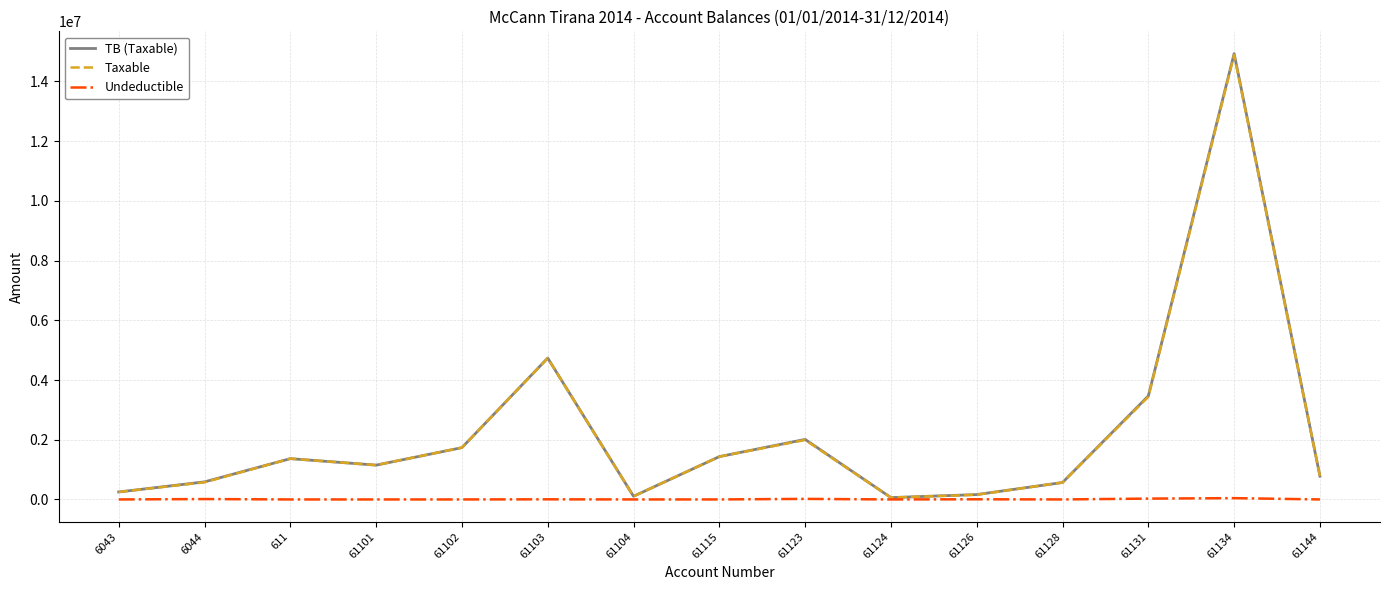

At which label does Taxable reach its peak?

61134